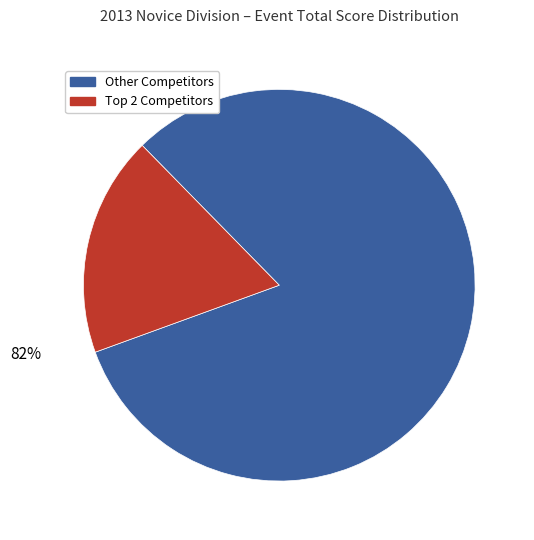

How many segments does this pie chart have?

2